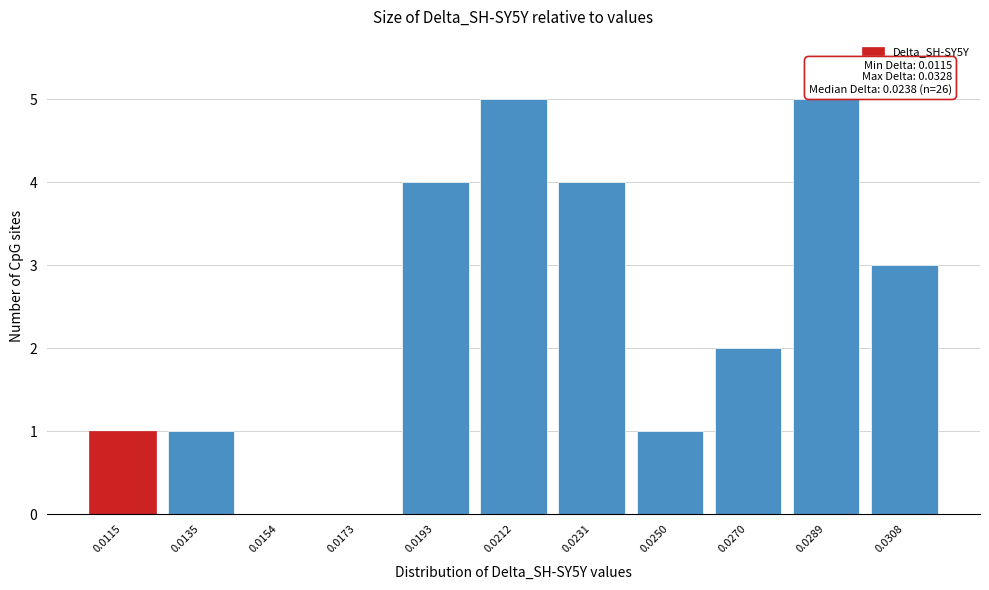

Reading right to left, transcribe all the data shown in this chart.

0.0308=3	0.0289=5	0.0270=2	0.0250=1	0.0231=4	0.0212=5	0.0193=4	0.0173=0	0.0154=0	0.0135=1	0.0115=1